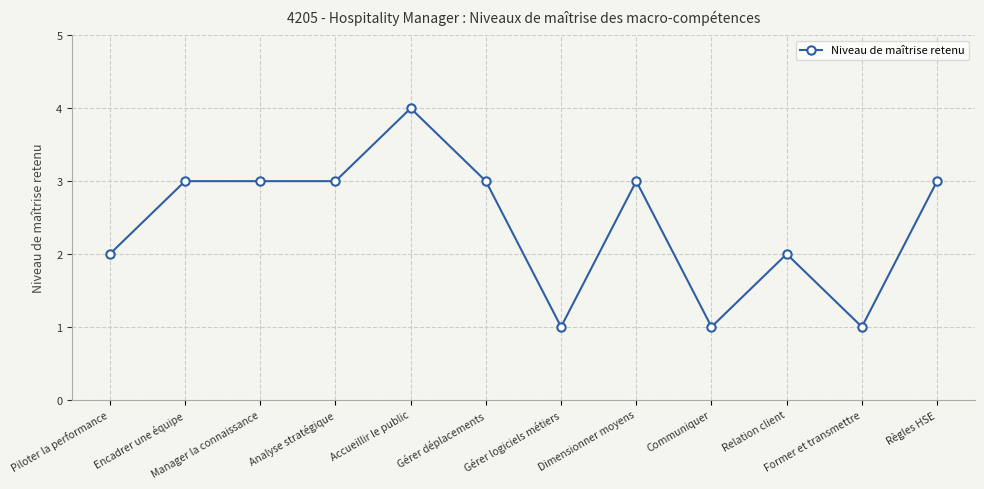

True or false: there are more than 0 points higher than both neighbors.

True